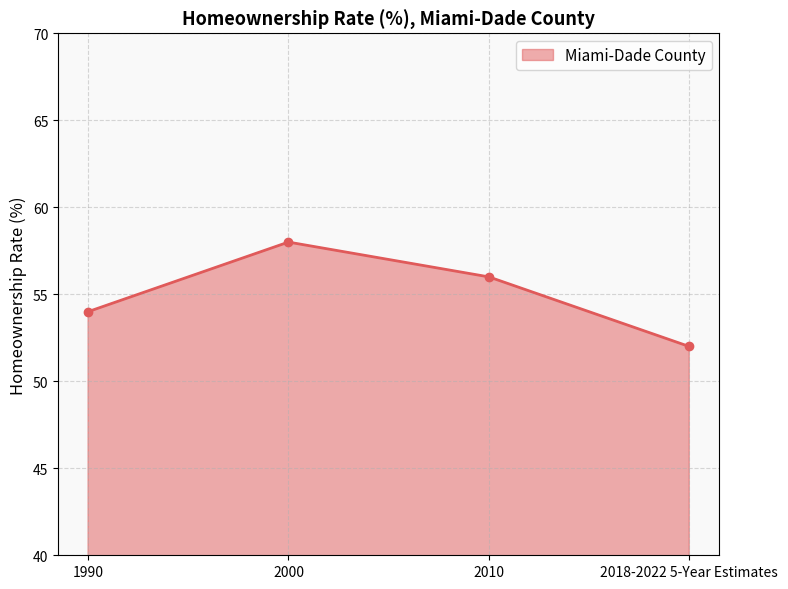

List the labels in order of value, largest first.

2000, 2010, 1990, 2018-2022 5-Year Estimates